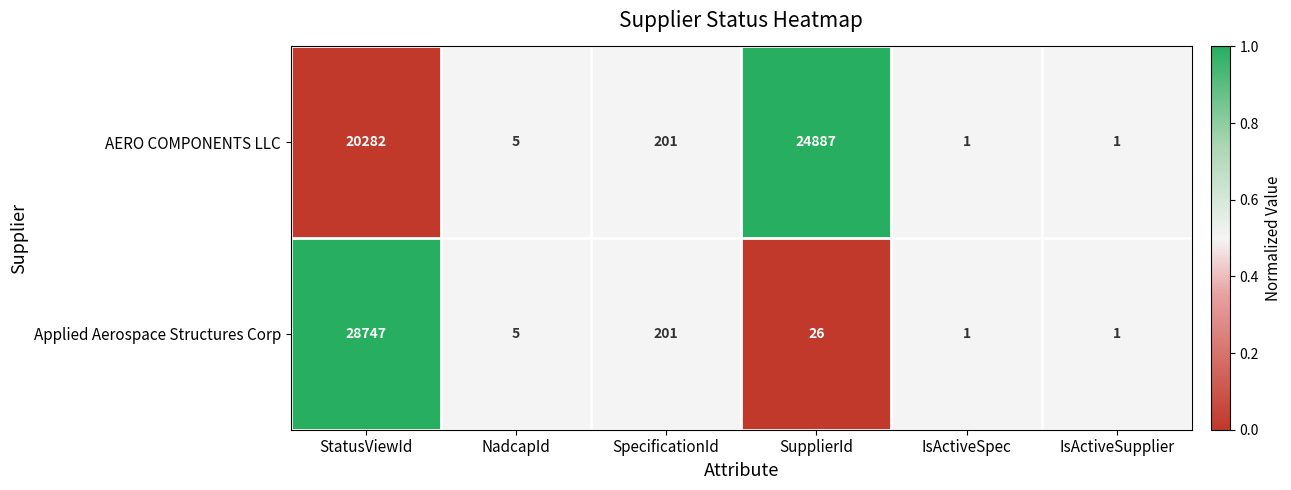

At which label does Applied Aerospace Structures Corp first exceed 26?

StatusViewId